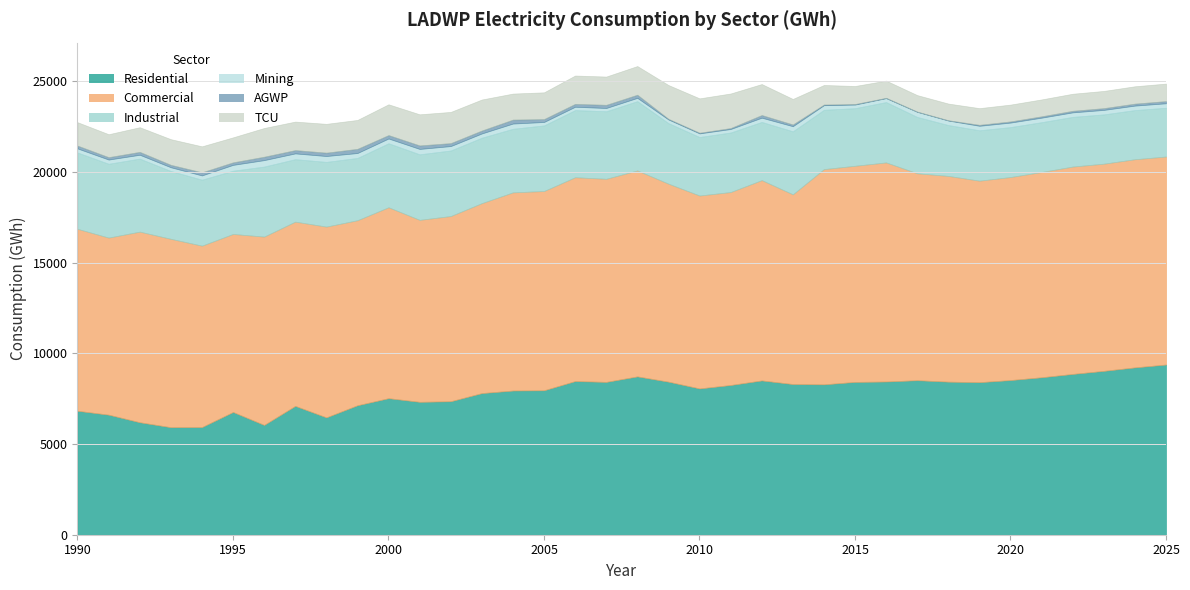

What is the difference between the TCU values at 1990 and 1991?

26.9